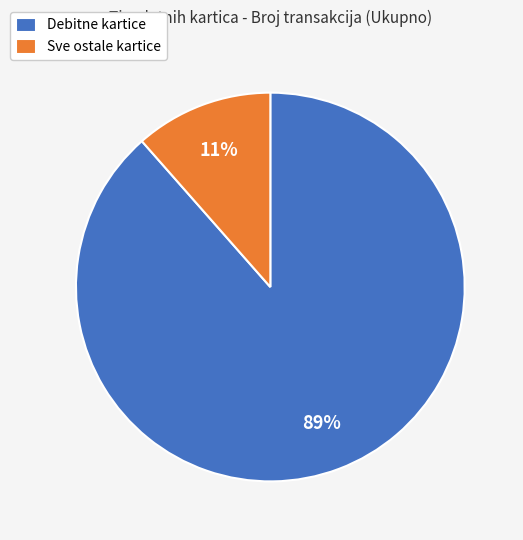

What percentage is the Debitne kartice slice, to the nearest percent?

89%